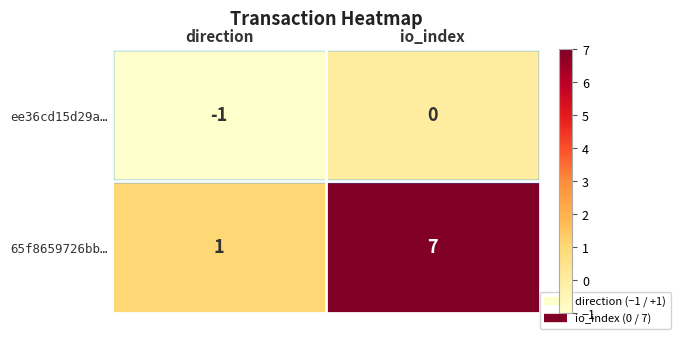

At which category is the sum across all series the highest?

io_index